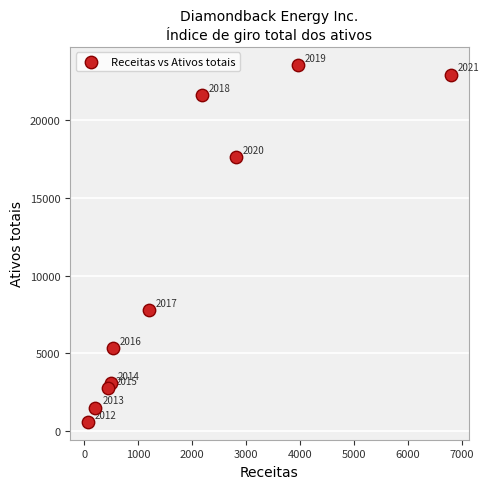

What is the average X value?

1871